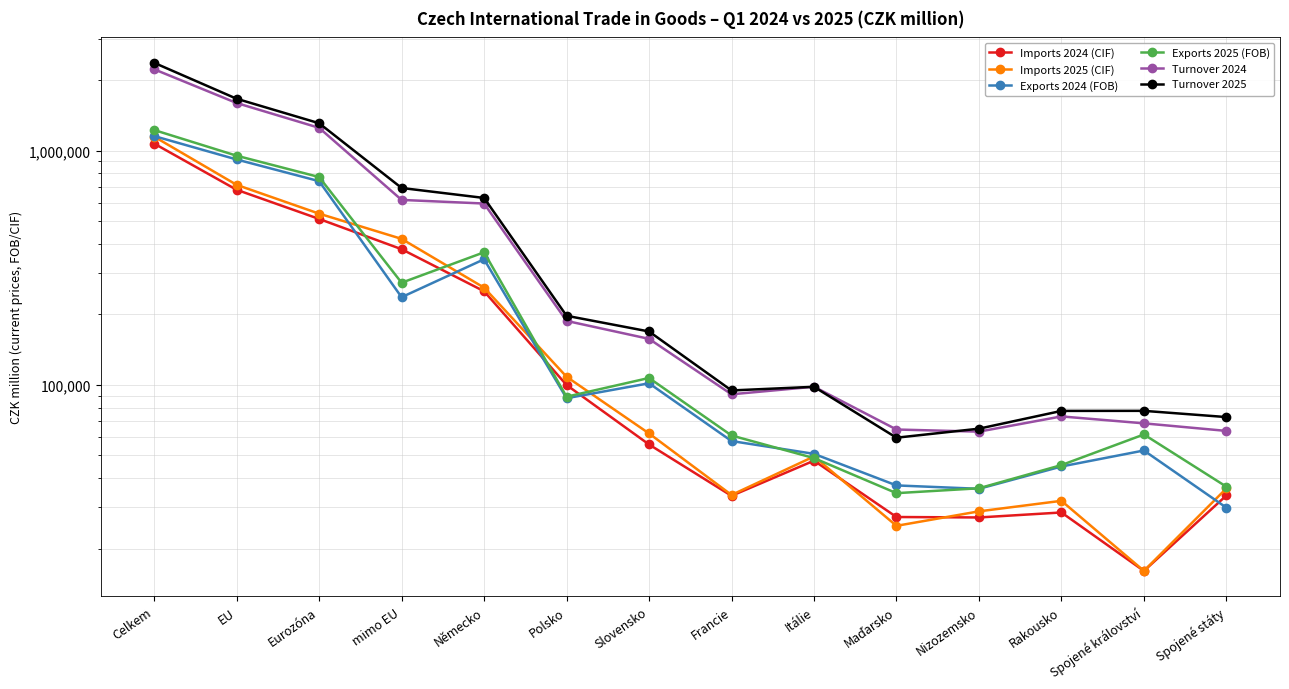

True or false: Imports 2025 (CIF) and Exports 2025 (FOB) intersect in this chart.

True